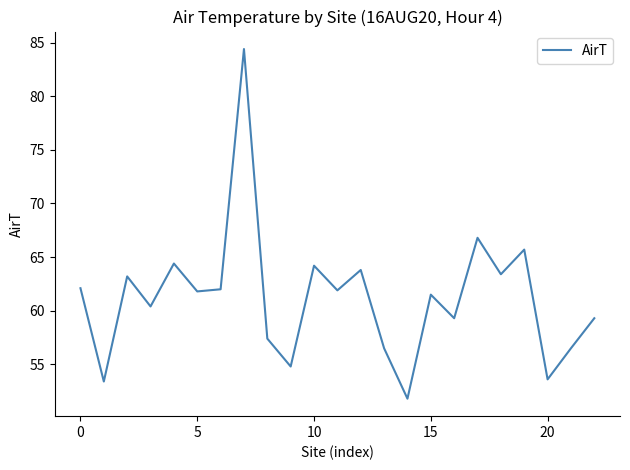

What is the difference between the maximum and minimum values?

32.6